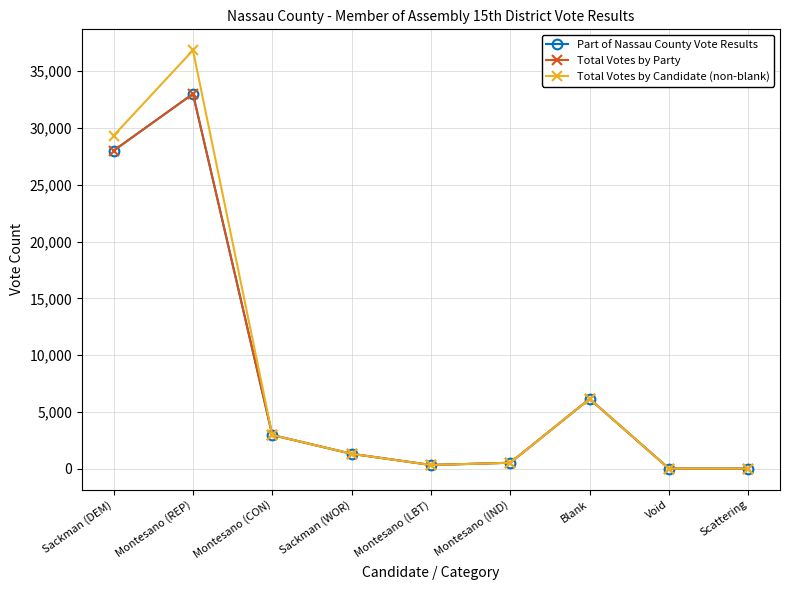

Does the chart have visible grid lines?

Yes